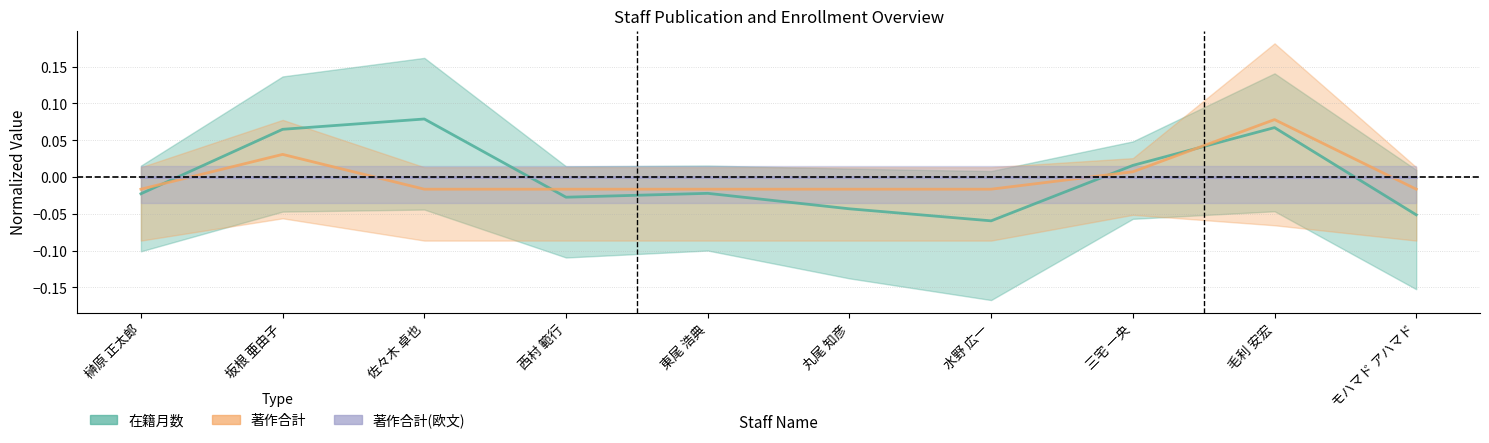

At which category is the sum across all series the highest?

毛利 安宏